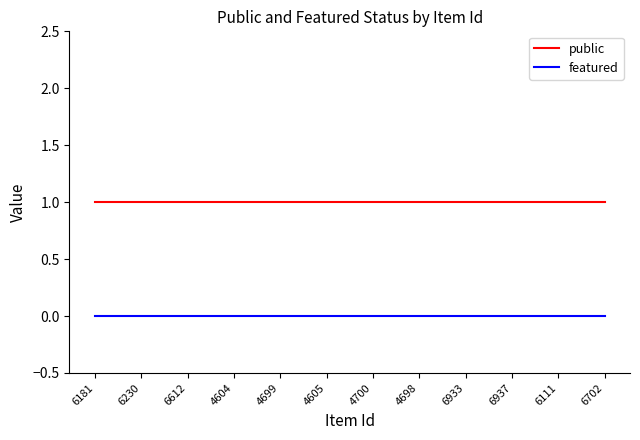

At how many categories does at least one series exceed 0?

12